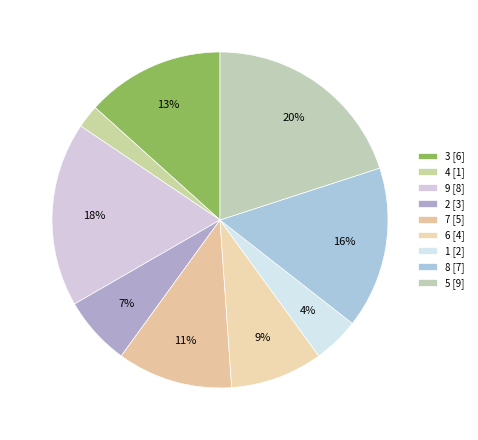

Rank the categories by value from lowest to highest.

4 [1], 1 [2], 2 [3], 6 [4], 7 [5], 3 [6], 8 [7], 9 [8], 5 [9]